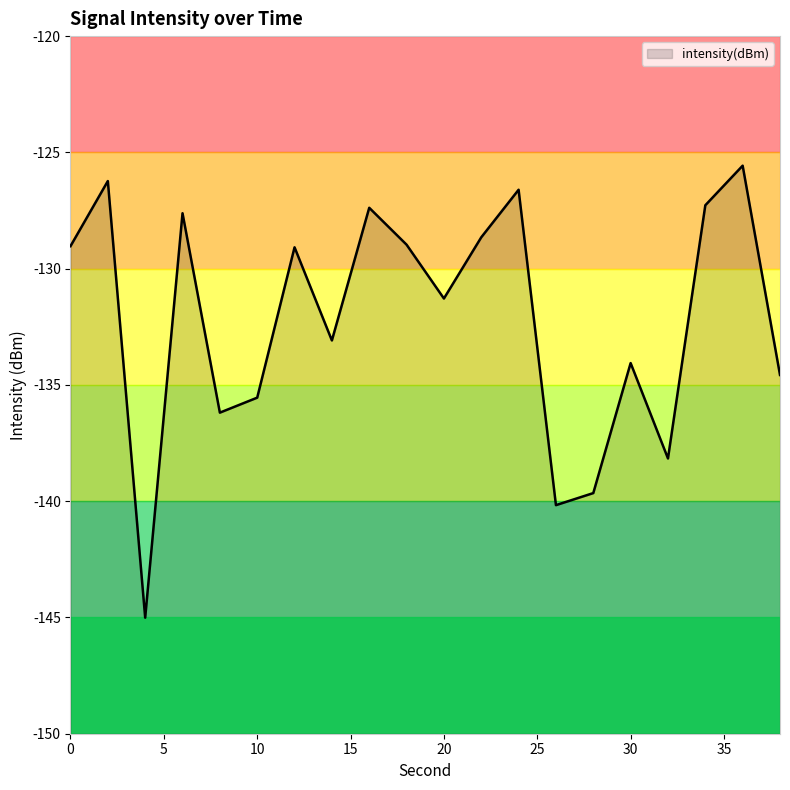

True or false: the data has more than 0 interior local peaks.

True